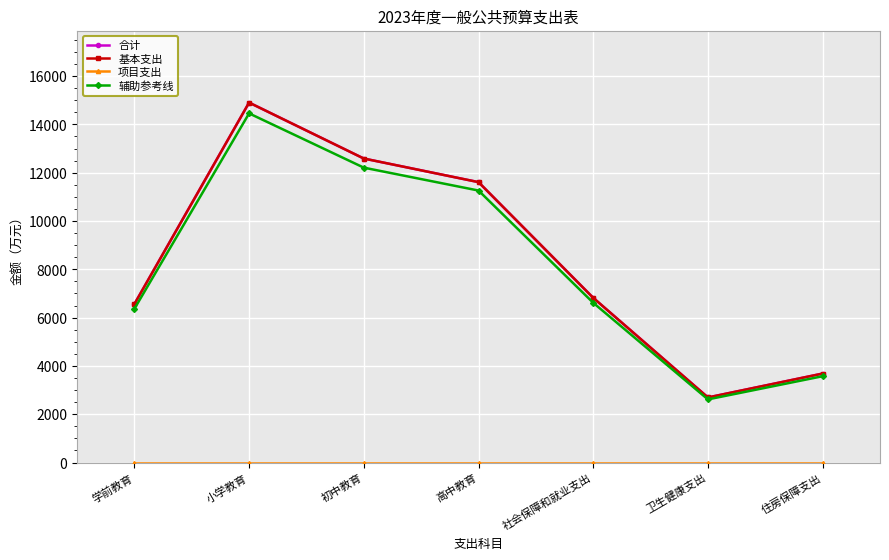

Does the chart have visible grid lines?

Yes